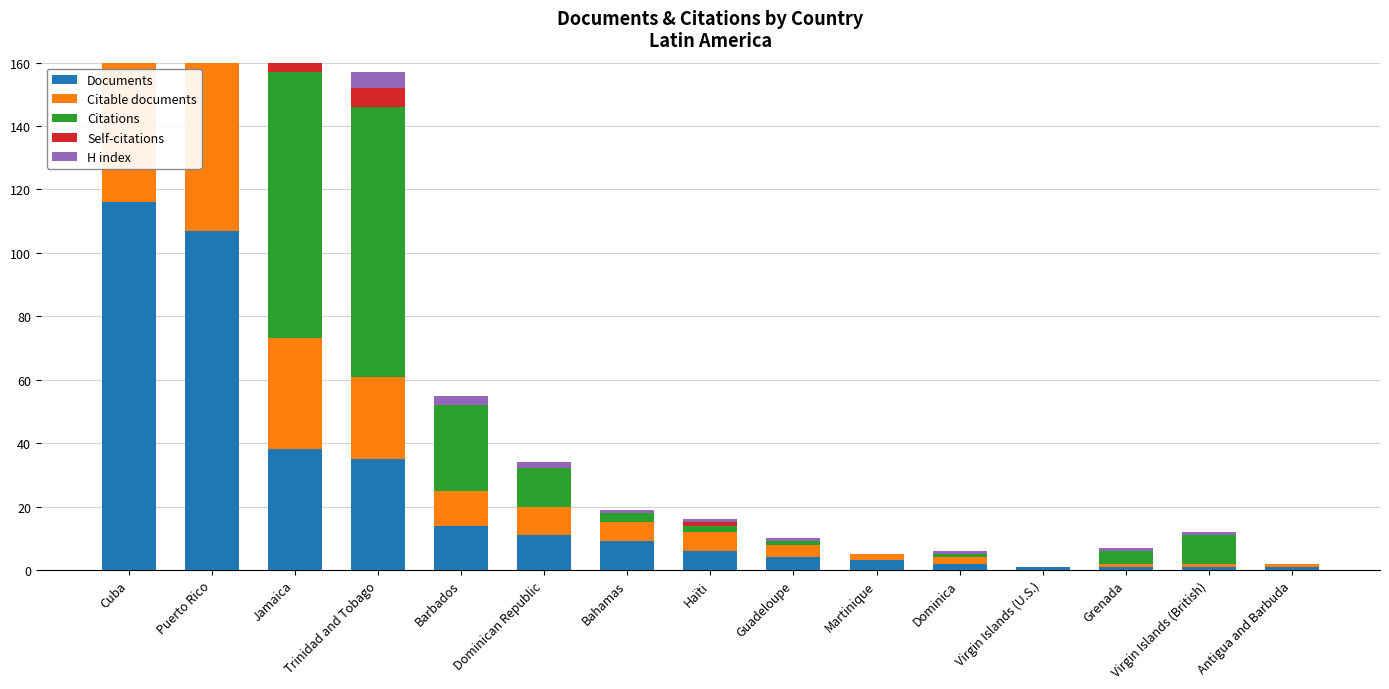

What value does the Documents series have at Barbados, to the nearest 5?

15